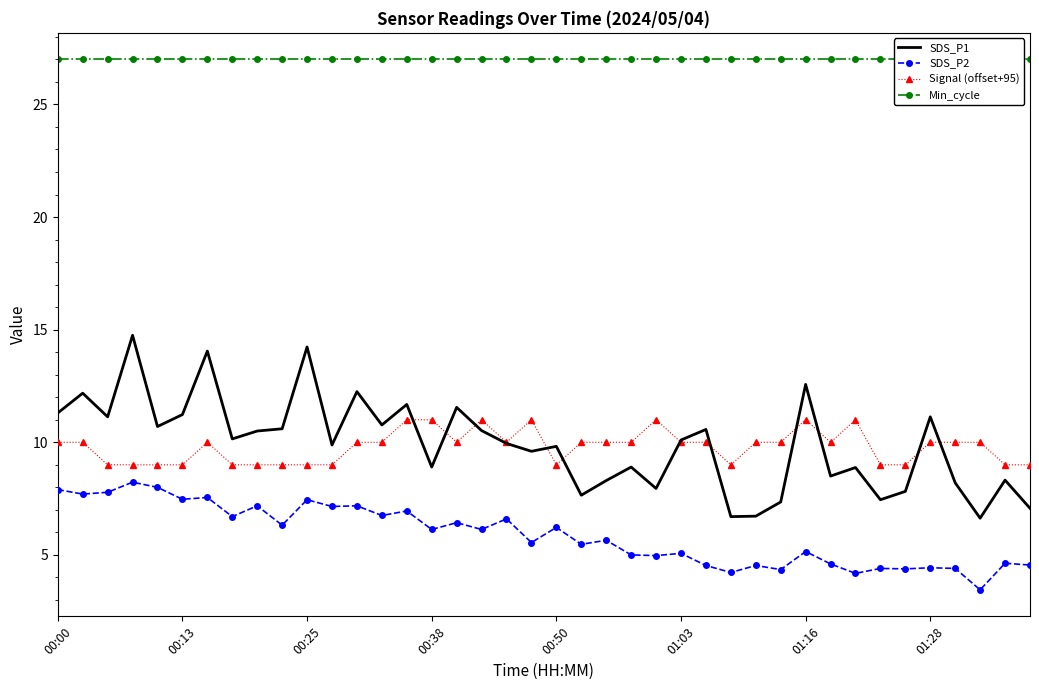

How many interior local valleys does the SDS_P2 series have?

16